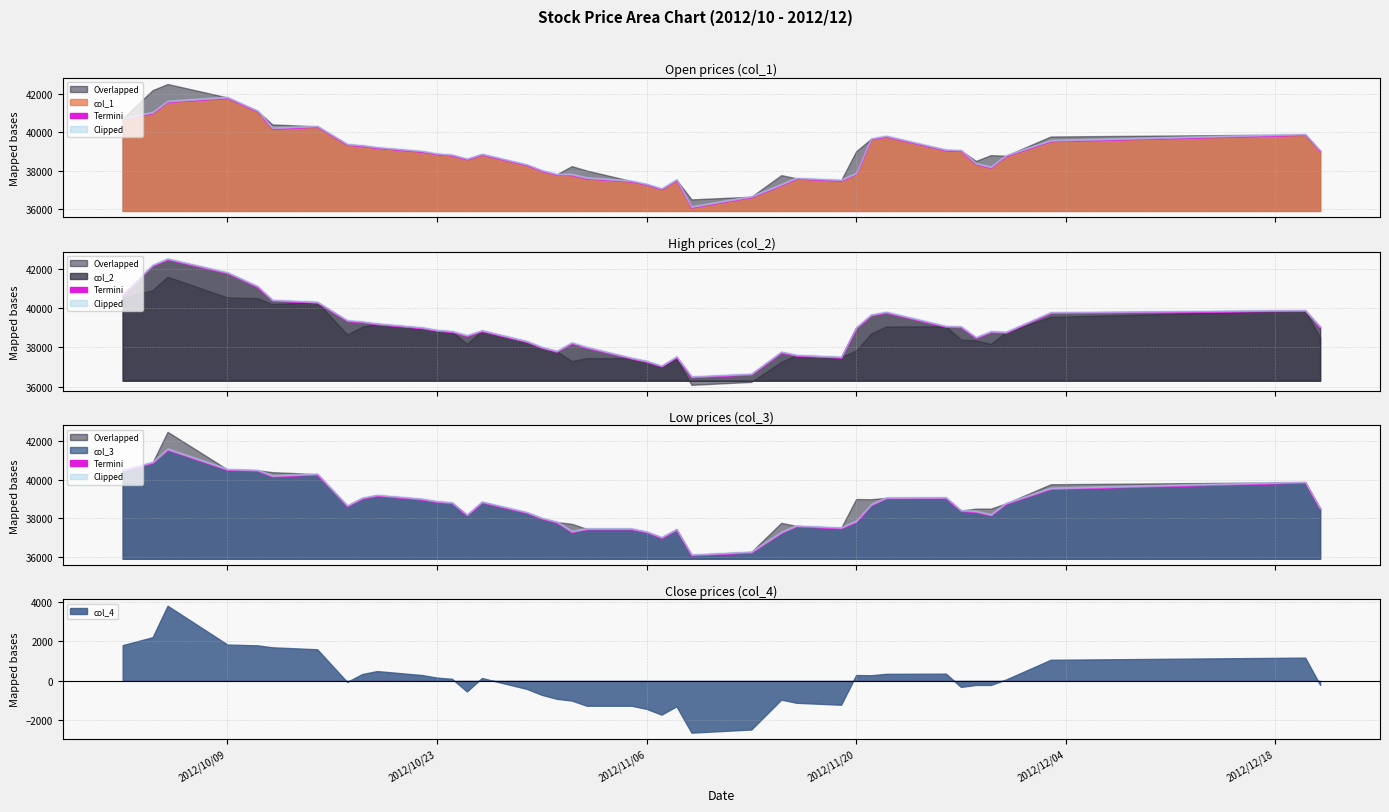

How many data points does each series have?

40